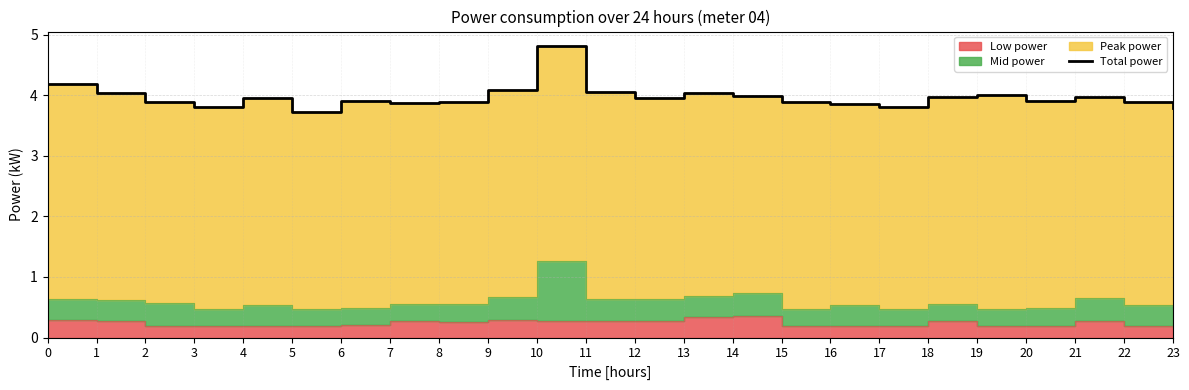

List the labels in order of value, smallest first.

5, 23, 3, 17, 16, 7, 22, 2, 8, 15, 6, 20, 12, 4, 21, 18, 14, 19, 13, 1, 11, 9, 0, 10